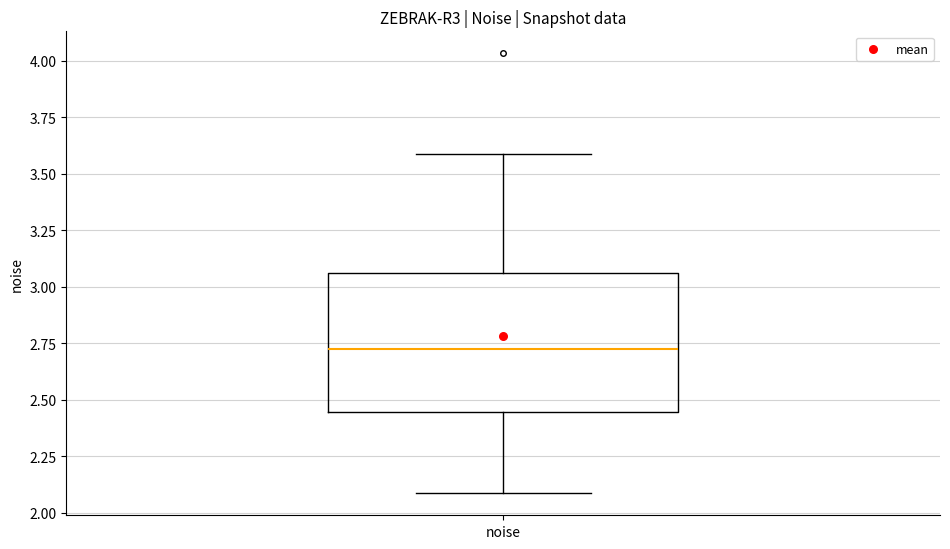

Read this box plot against the y-axis: the position of the median line, the range covered by the box, and the ends of both whiskers. The values are not printed on the chart, so give them approximately, as read against the axis.

median 2.75, box 2.45 to 3.05, whiskers 2.10 to 3.60